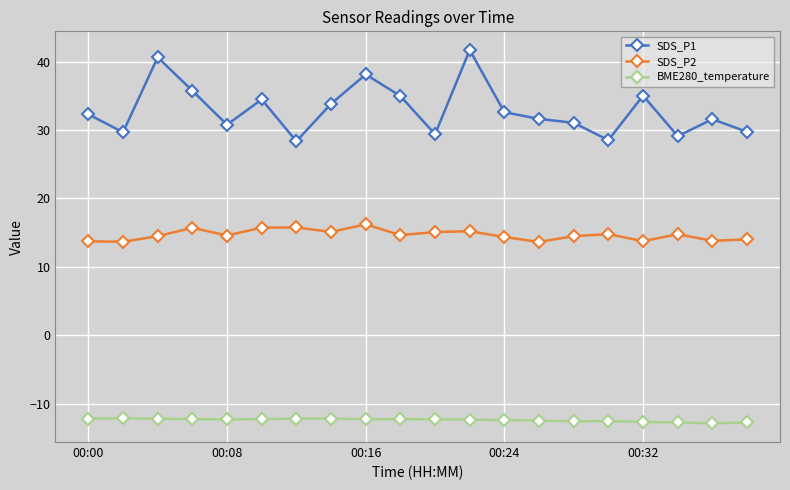

Rank the series by their average value, from highest to lowest.

SDS_P1, SDS_P2, BME280_temperature